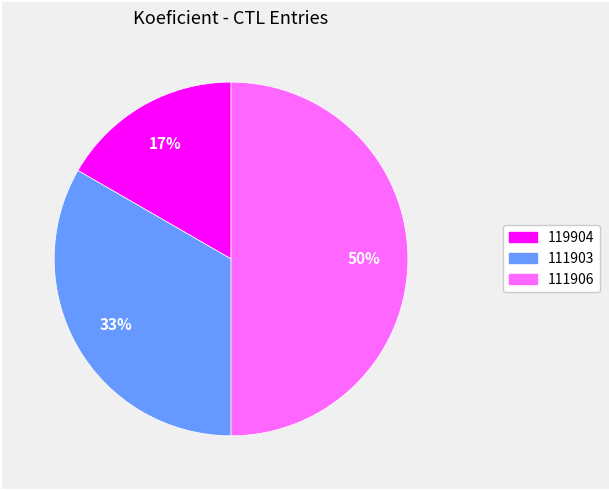

Is 111903 the majority of the pie?

No